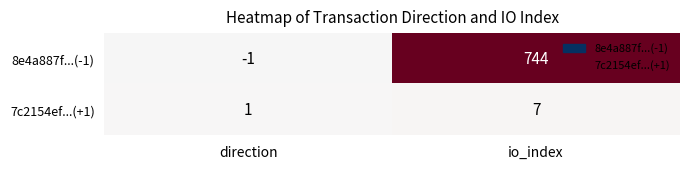

Reading left to right, extract all data points from this chart.

8e4a887f...(-1): -1	744
7c2154ef...(+1): 1	7